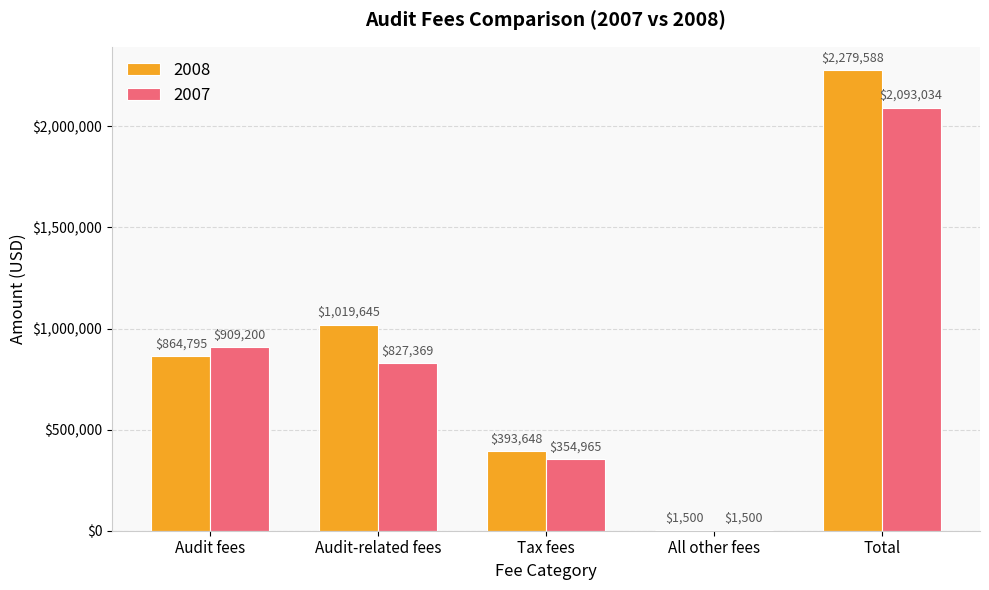

What is the sum of the 2007 values at Audit fees and All other fees?

910700